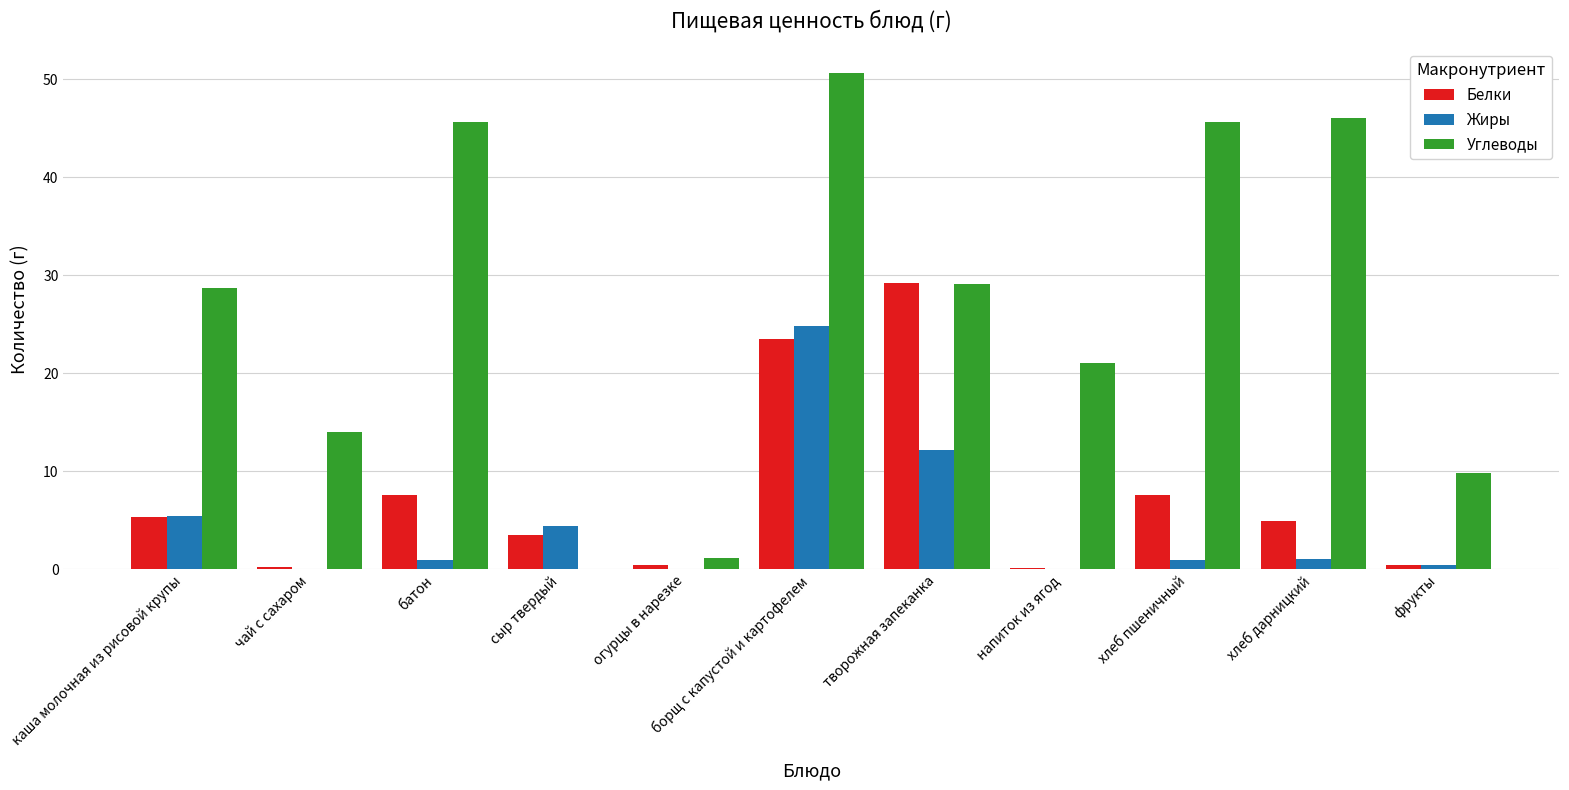

What value does the Жиры series have at борщ с капустой и картофелем?

24.8